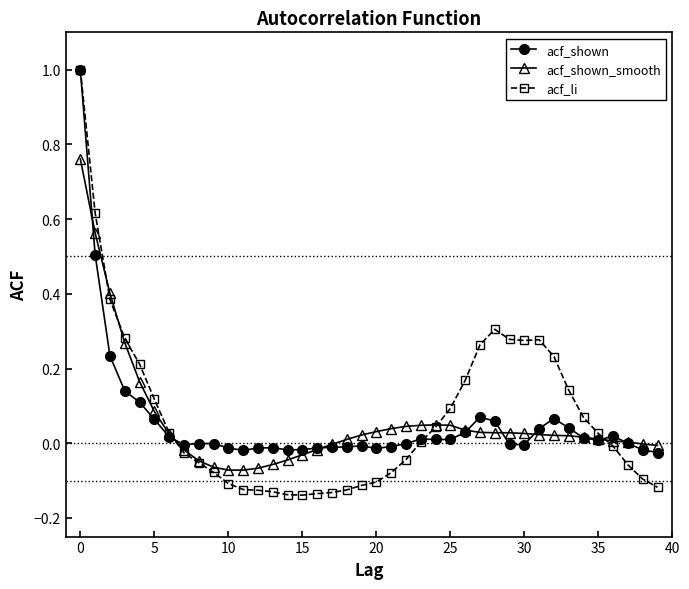

Which series has the widest spread of values?

acf_li